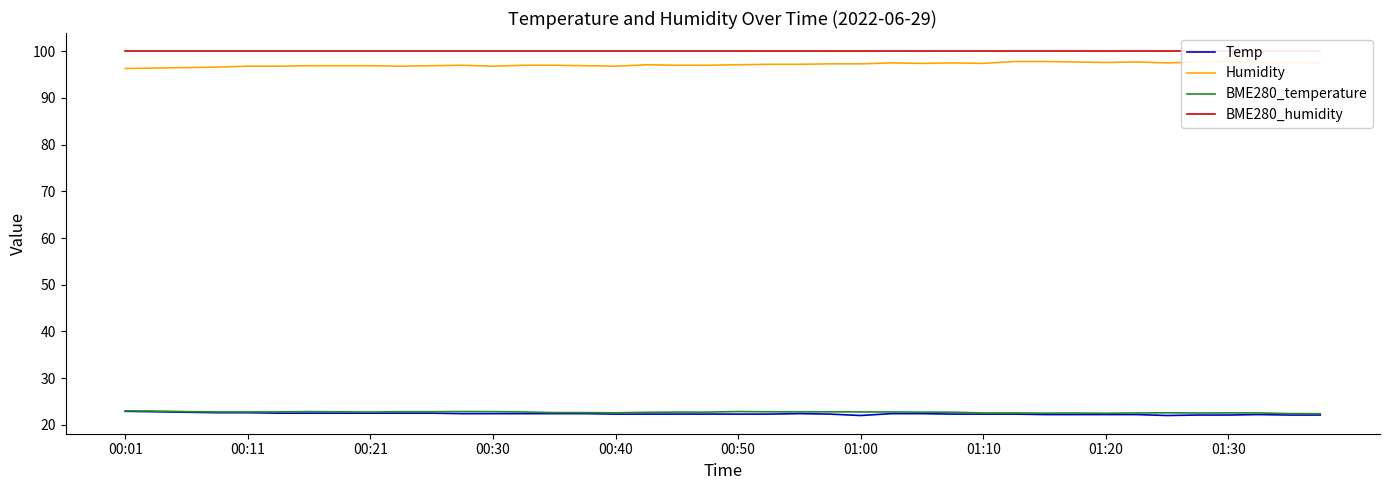

True or false: Humidity has more than 1 interior local peaks.

True